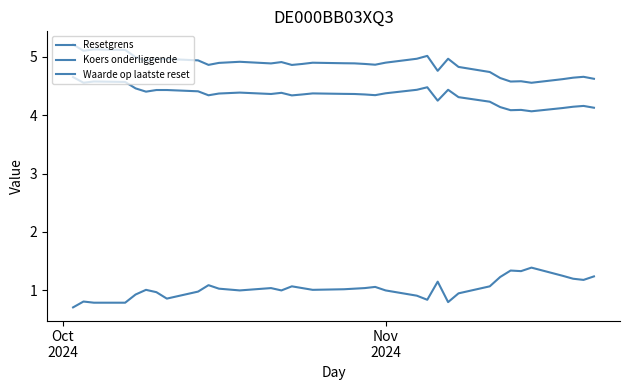

How many interior local valleys does the Koers onderliggende series have?

9